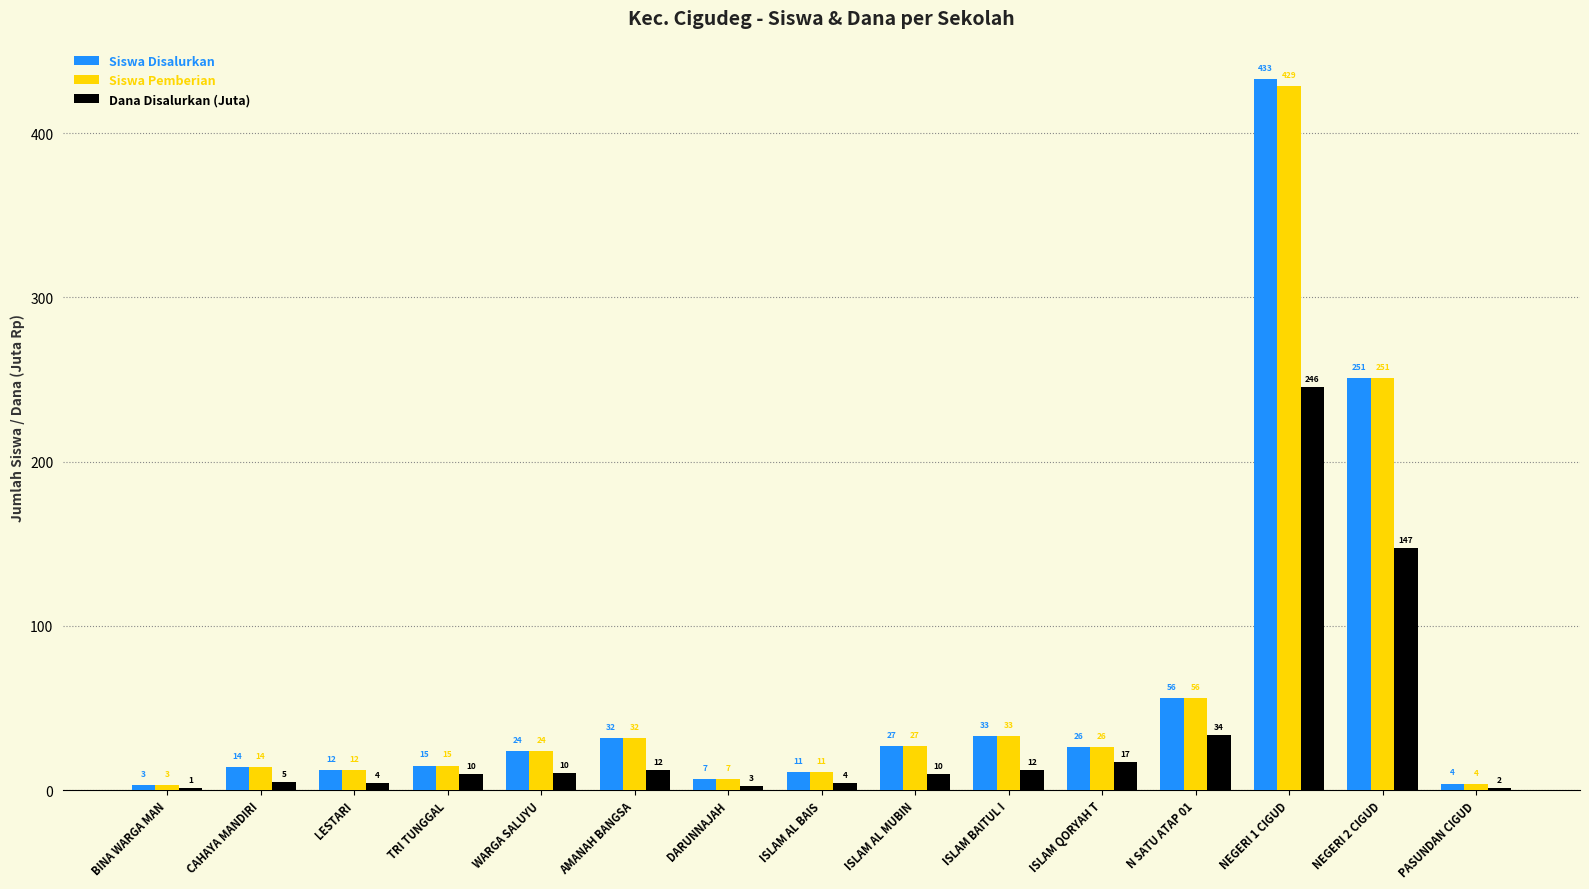

What is the greatest value displayed?

433.0